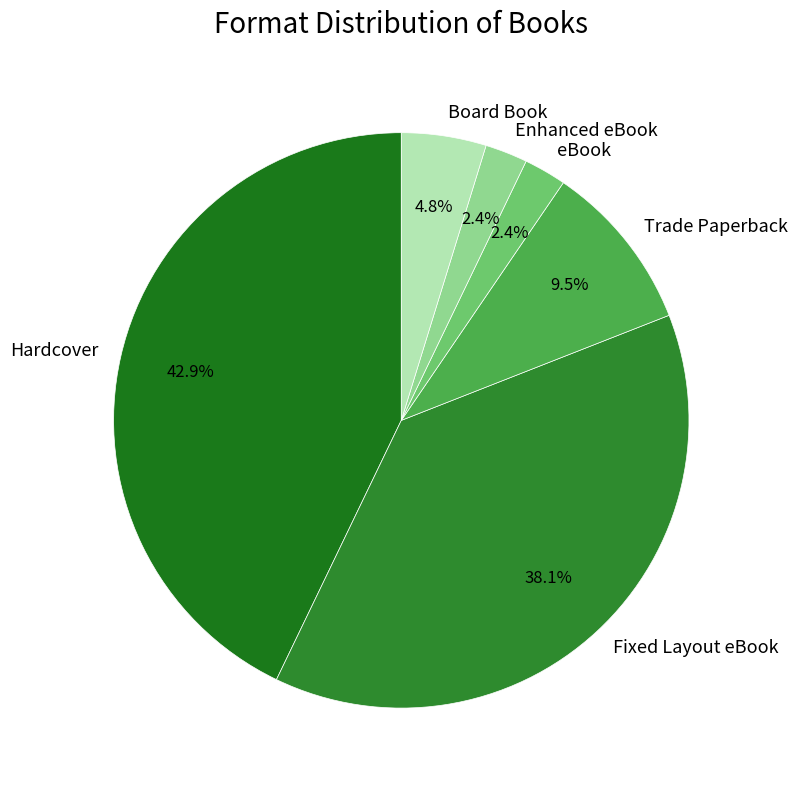

Which has a higher value, Board Book or Trade Paperback?

Trade Paperback